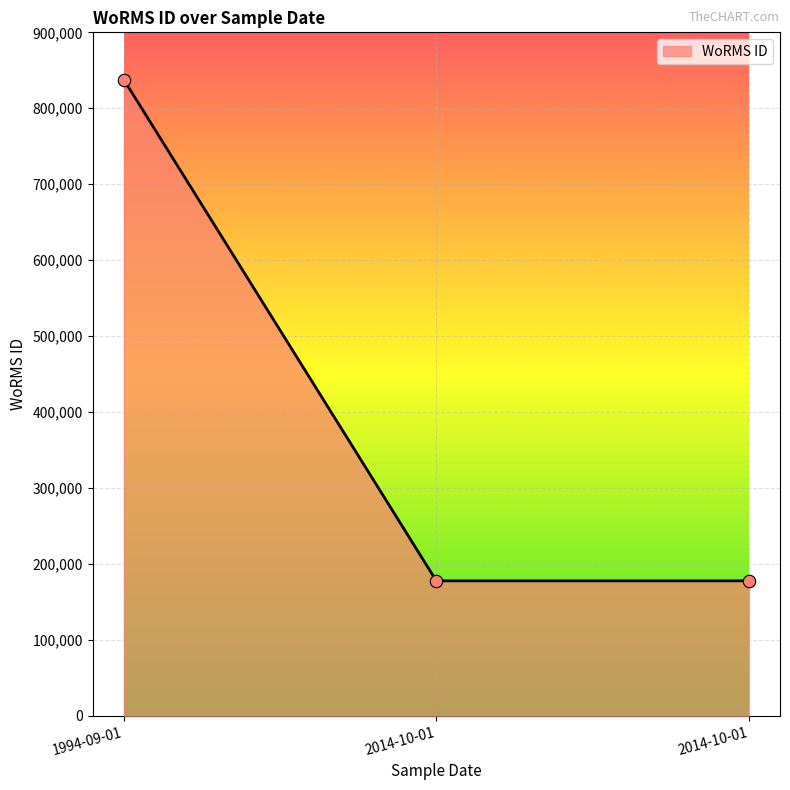

How many lines are shown in the chart?

1